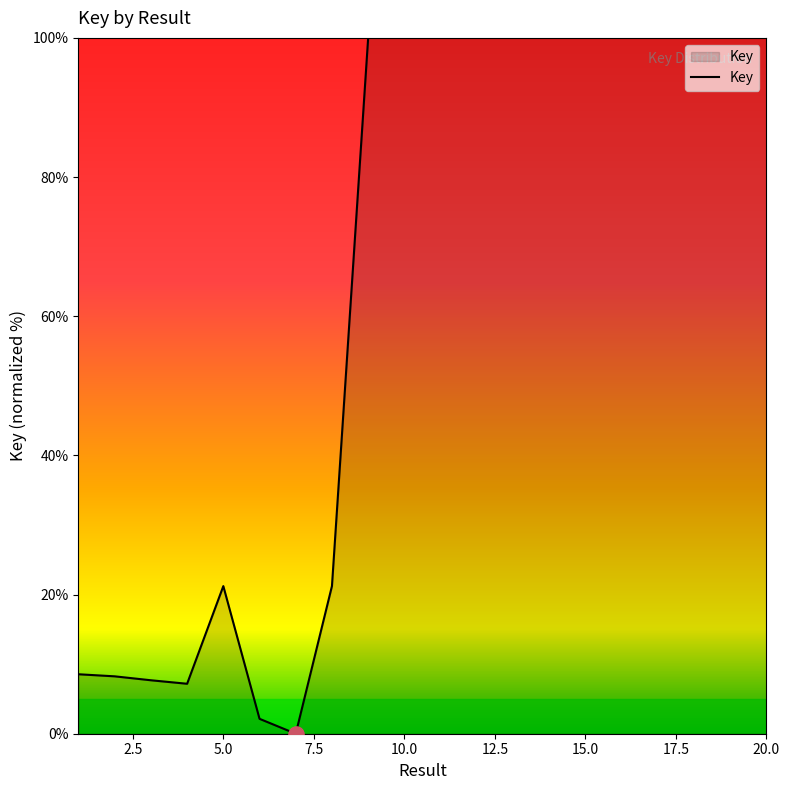

What is the maximum value shown in the chart?

100.0